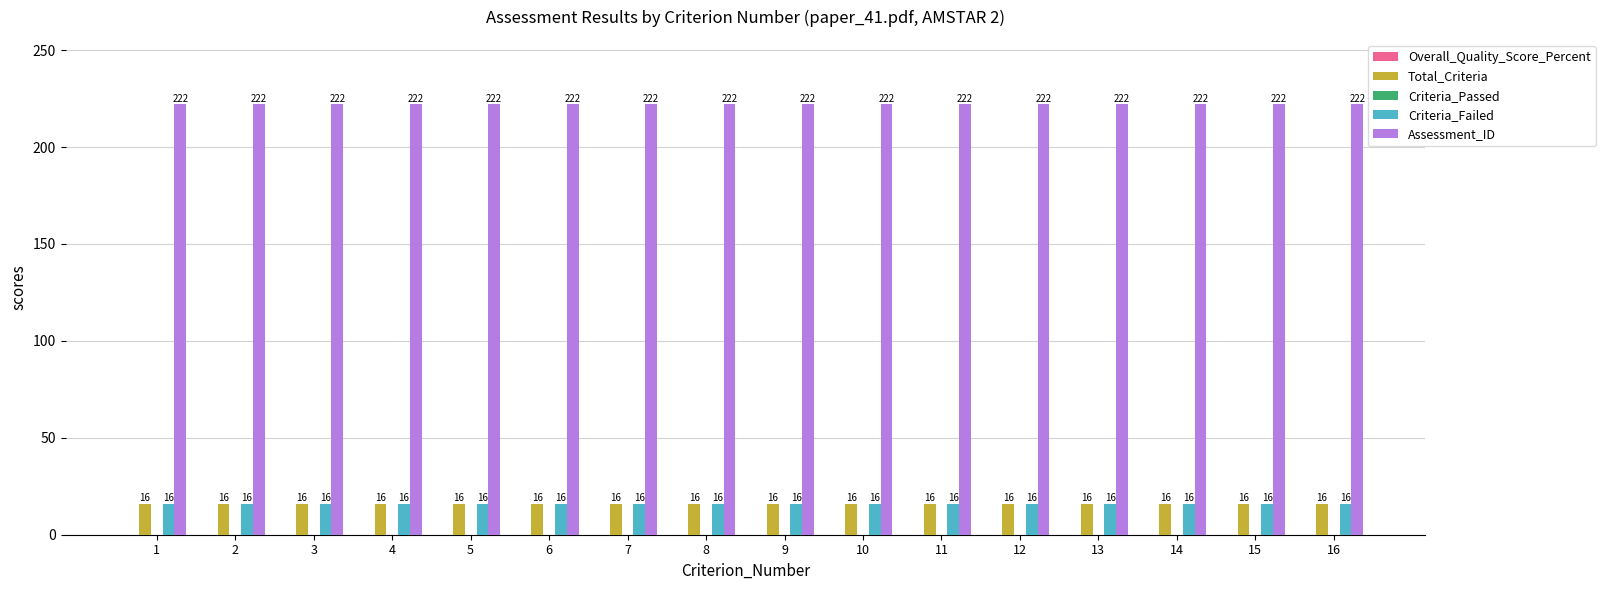

True or false: Assessment_ID has a value of 222 at 9.

True